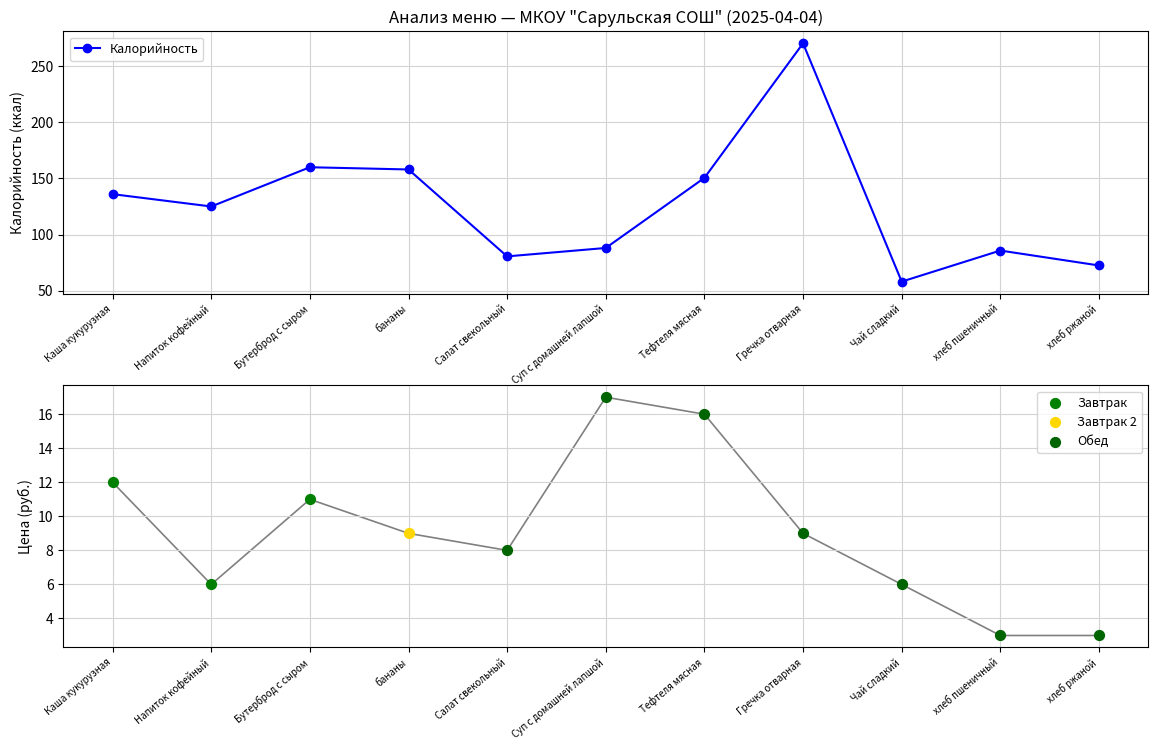

What is the ratio of the value at Гречка отварная to the value at Суп с домашней лапшой?

3.1